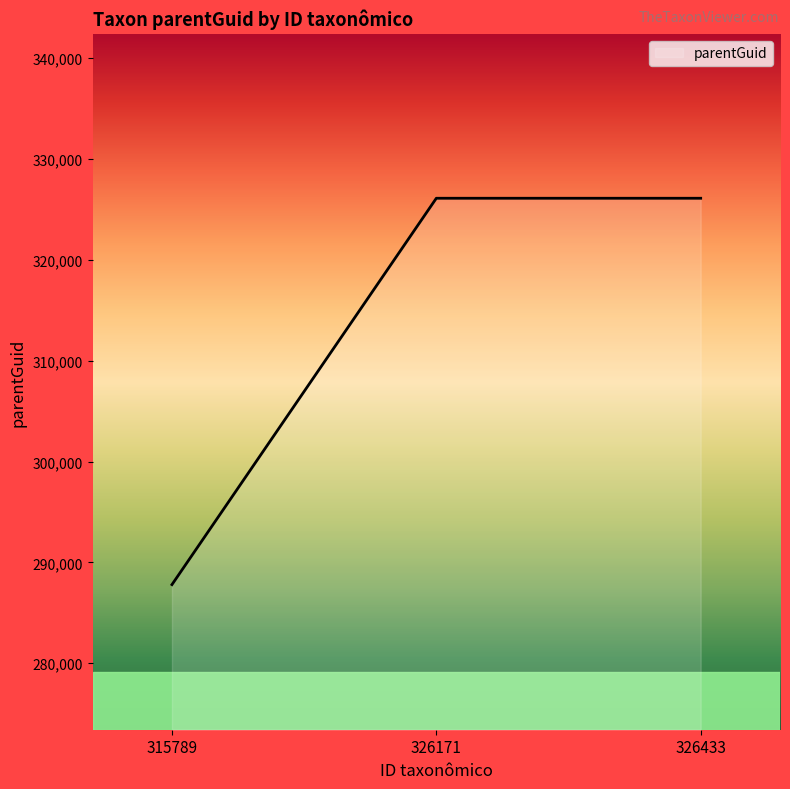

Which category has the lowest value across all series?

315789